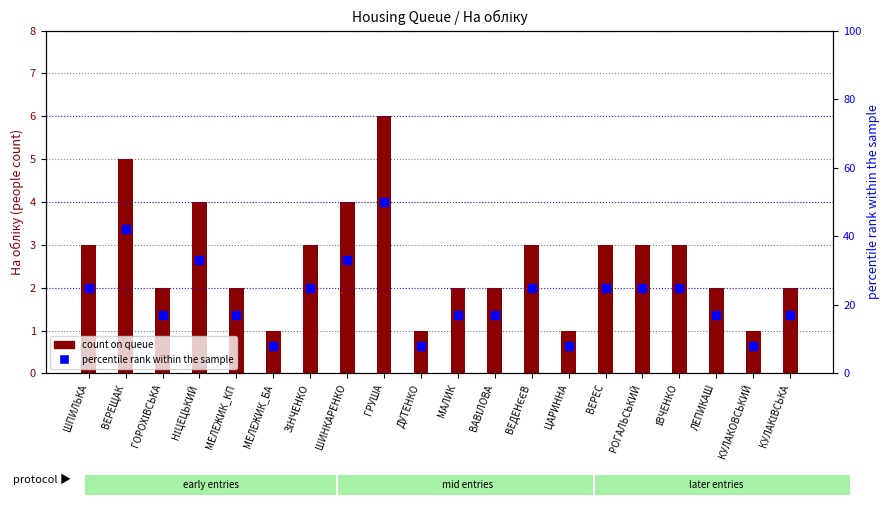

Which series reaches the minimum Y coordinate?

count on queue